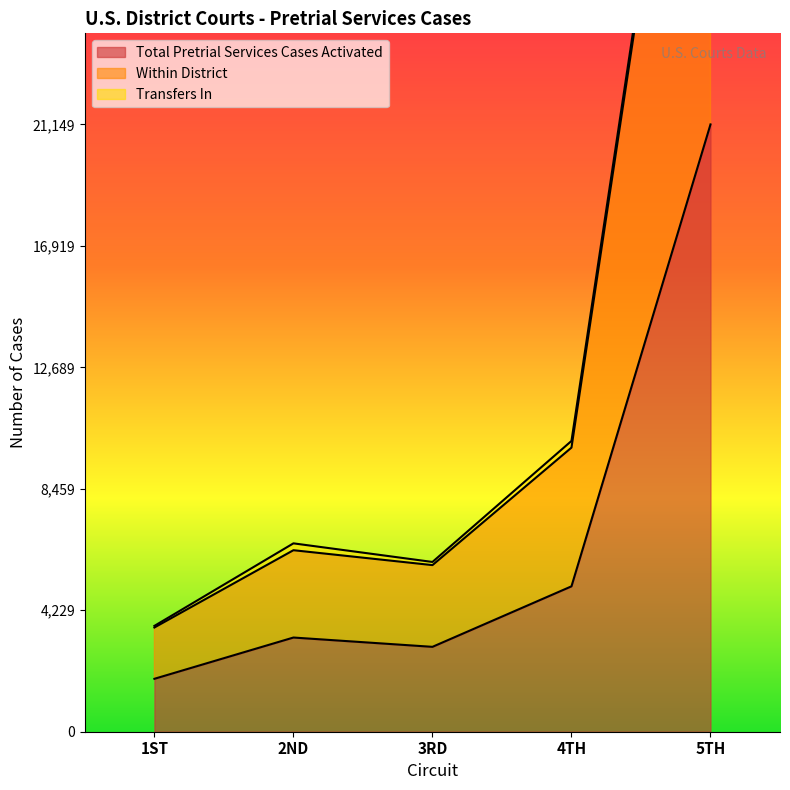

What is the lowest value of the Total Pretrial Services Cases Activated series?

1843